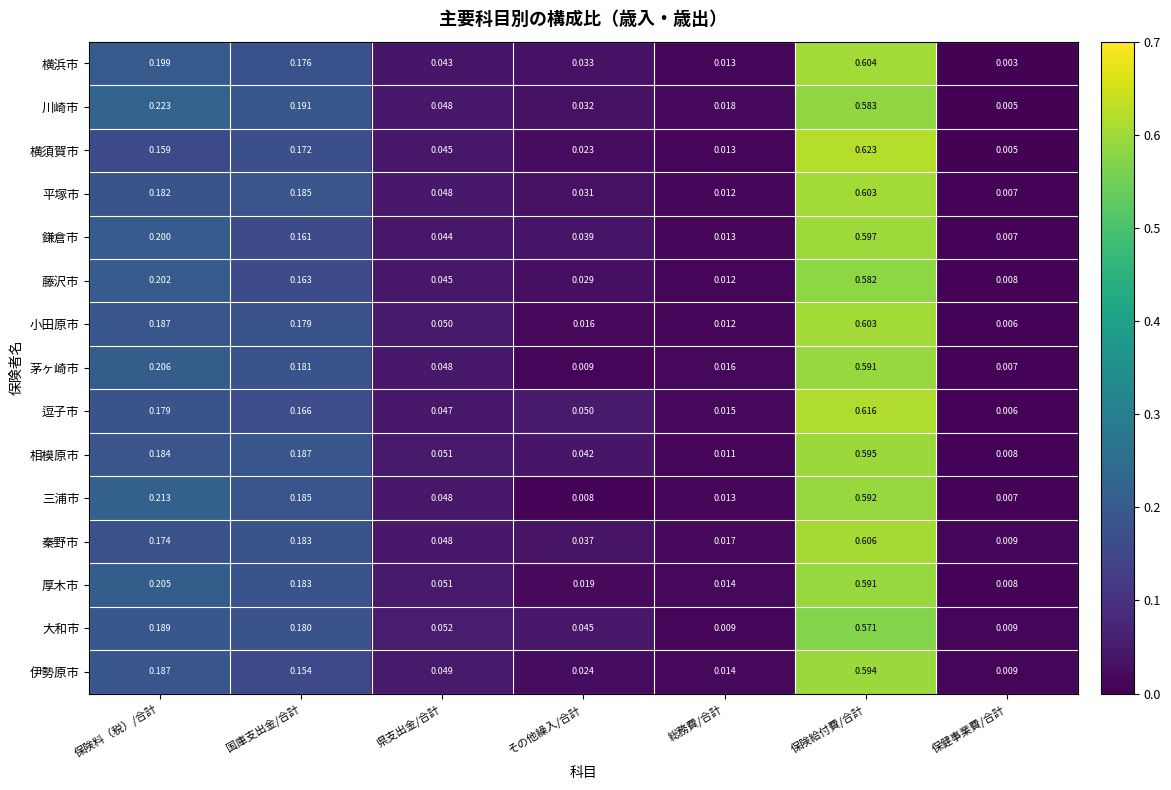

How many series are shown in this chart?

15